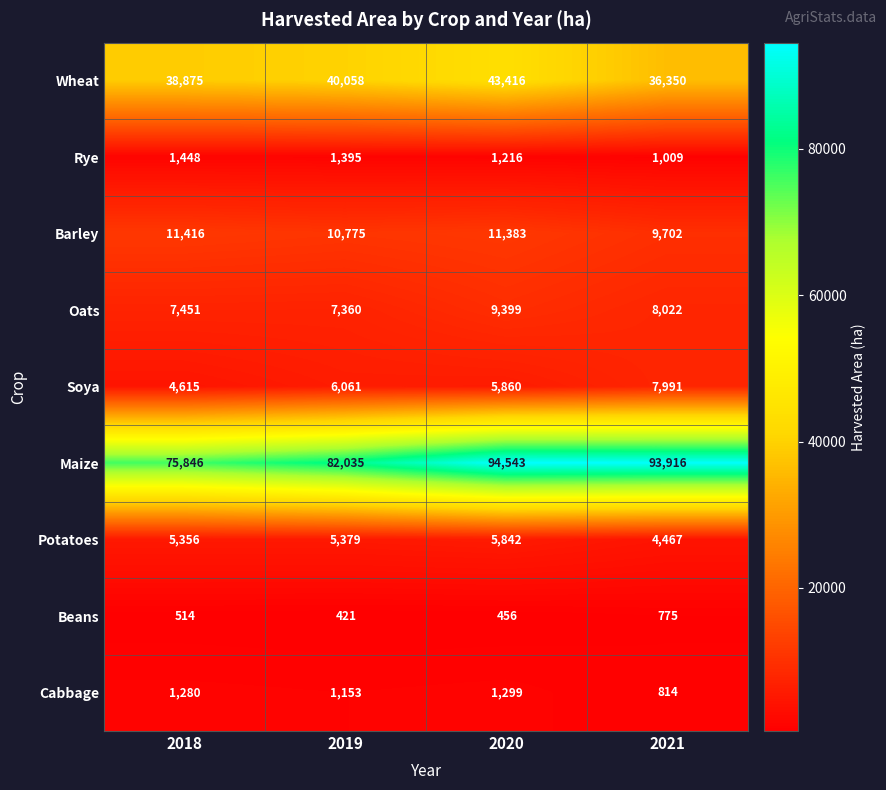

Rank the series by their maximum value, from highest to lowest.

Maize, Wheat, Barley, Oats, Soya, Potatoes, Rye, Cabbage, Beans